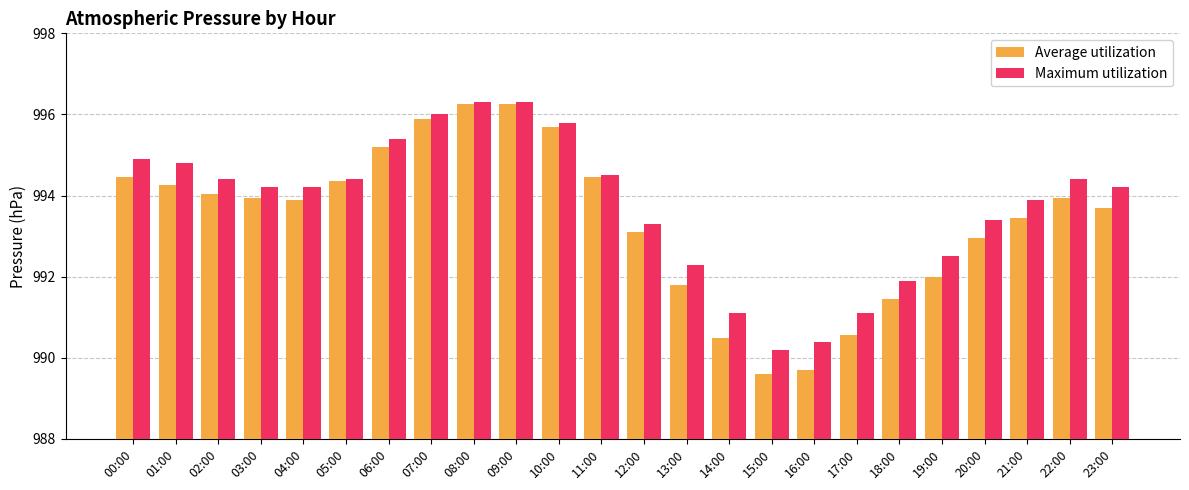

What is the sum of all Maximum utilization values?

23849.9